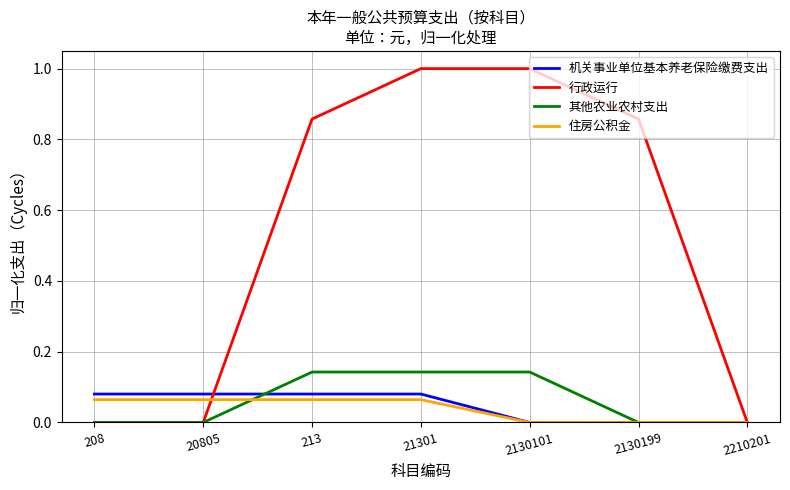

Where do 住房公积金 and 其他农业农村支出 first cross each other?

20805 and 213